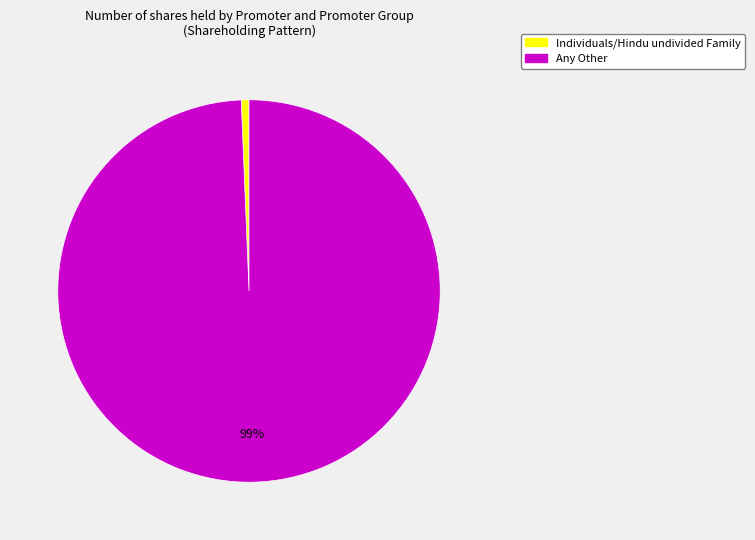

How many segments does this pie chart have?

2